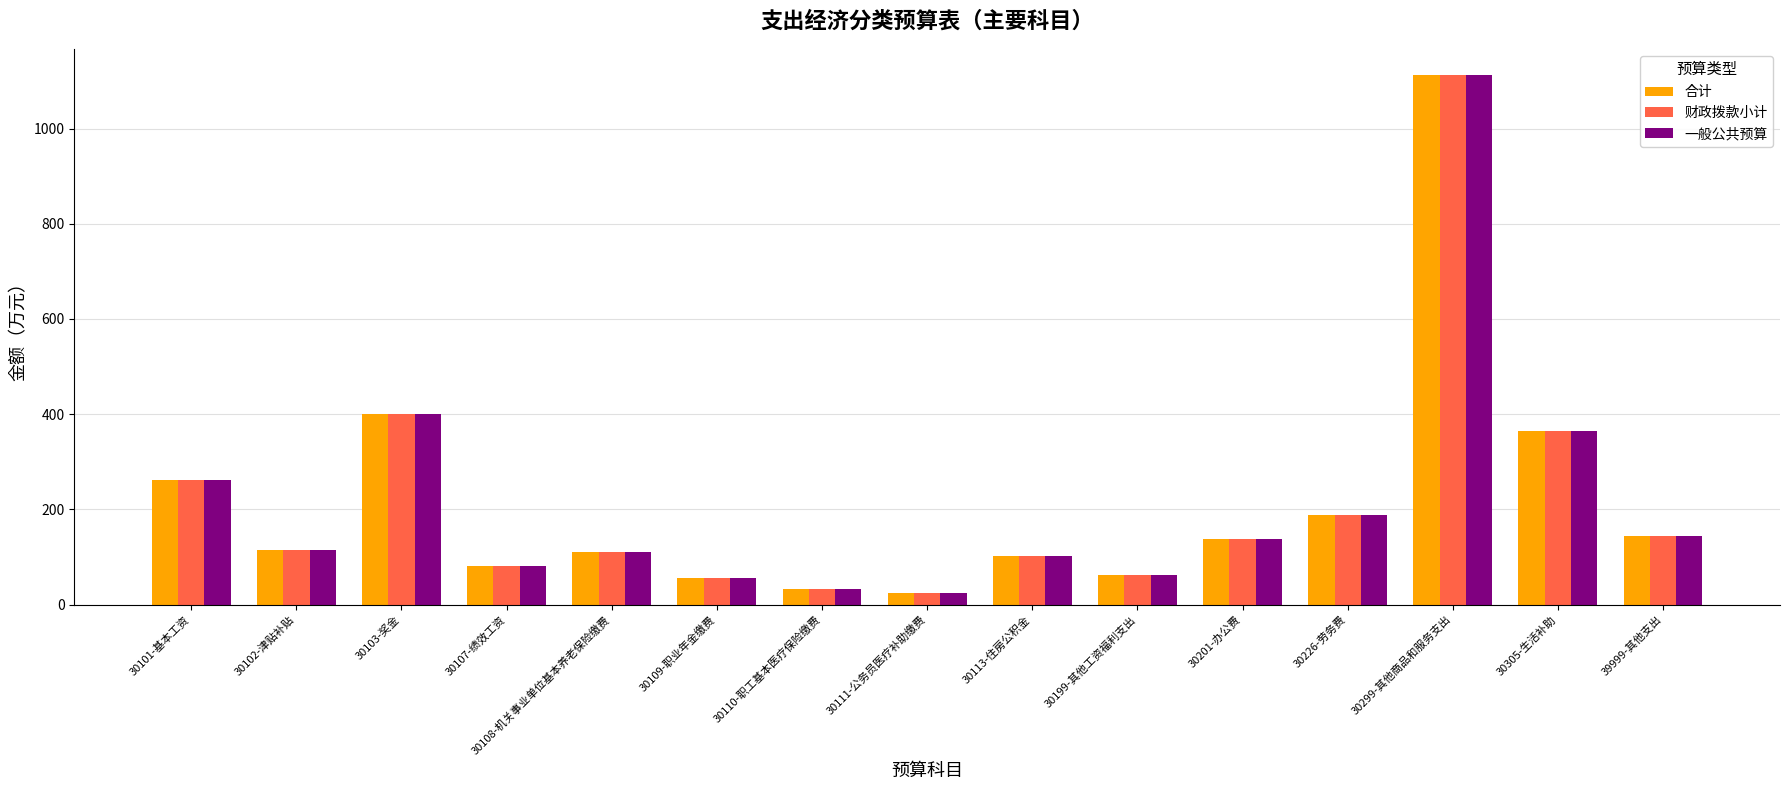

What position from the right is 30101-基本工资?

15